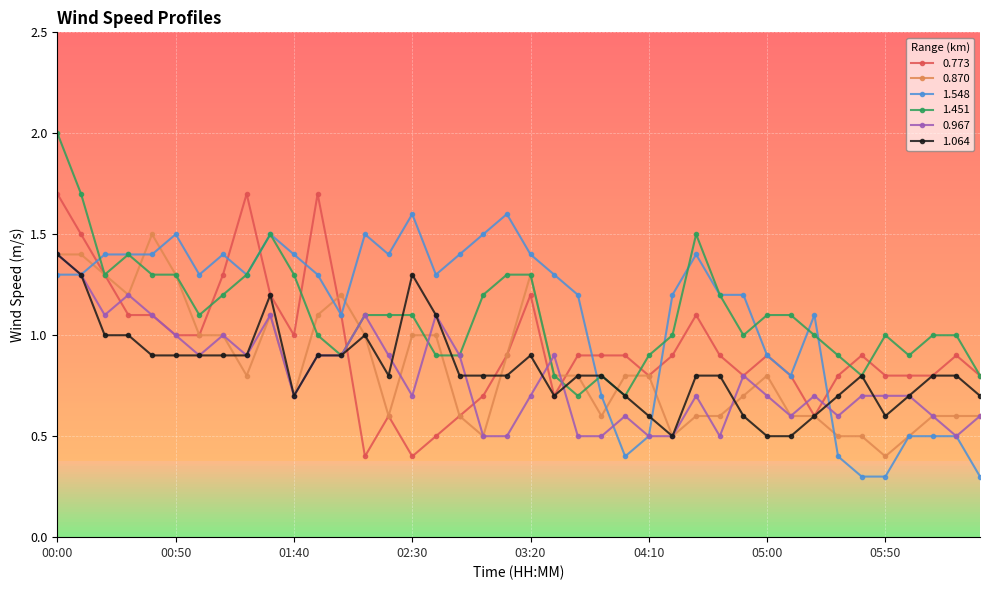

True or false: 0.967 has more than 2 points higher than both neighbors.

True